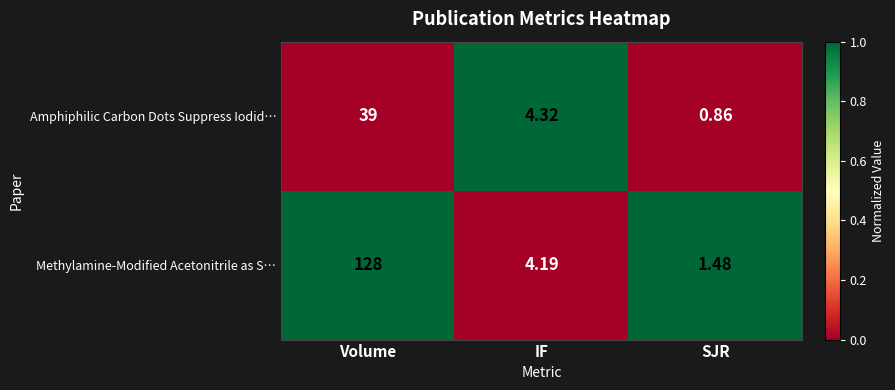

Where does the Amphiphilic Carbon Dots Suppress Iodid… series first go above 4?

Volume